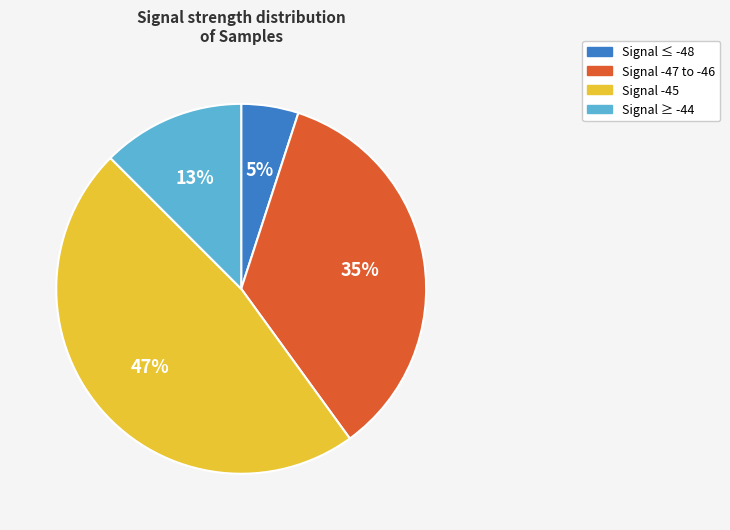

How many segments does this pie chart have?

4